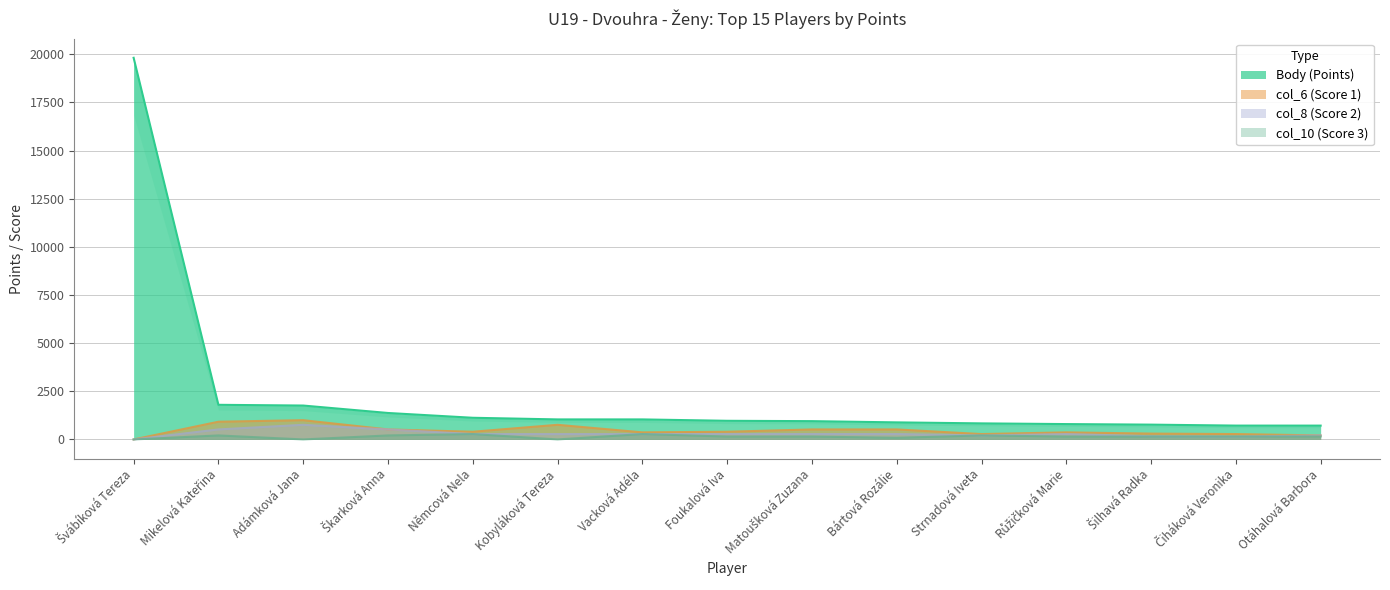

Which series changed the most between Švábíková Tereza and Adámková Jana?

Body (Points)